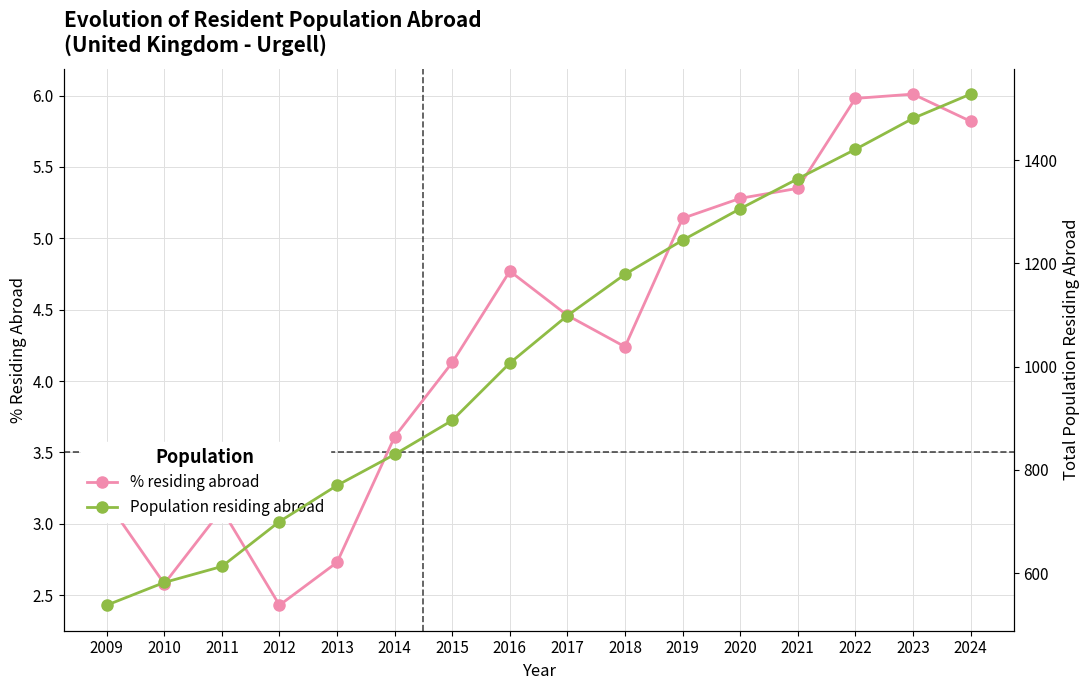

At how many categories does at least one series exceed 841?

10